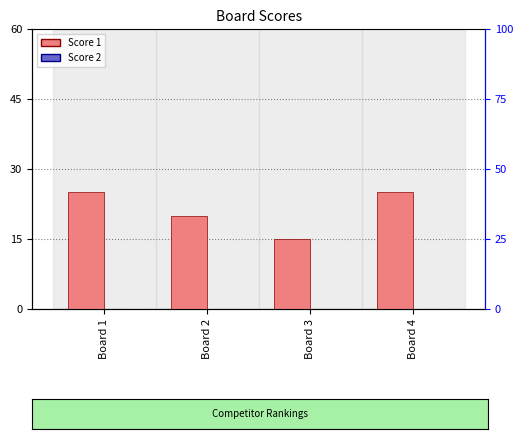

How many Score 1 values are between 20 and 25?

3